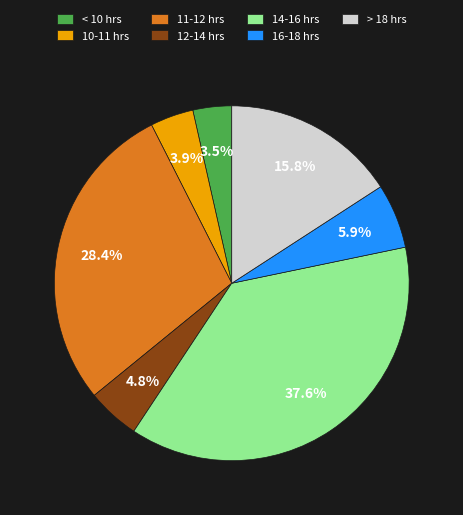

Does 10-11 hrs account for over 50% of the chart?

No